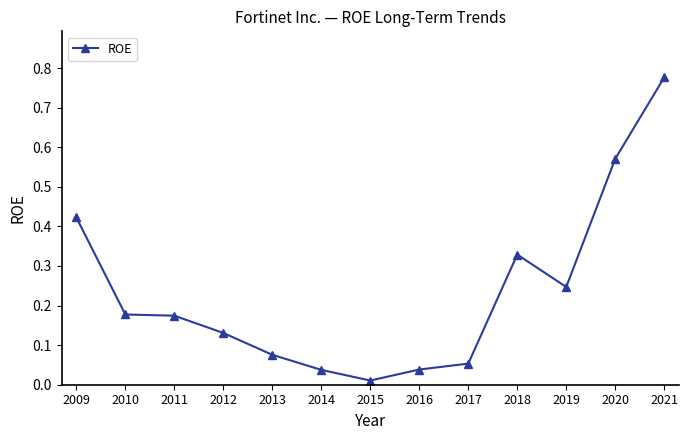

At which label is the value closest to 0?

2015